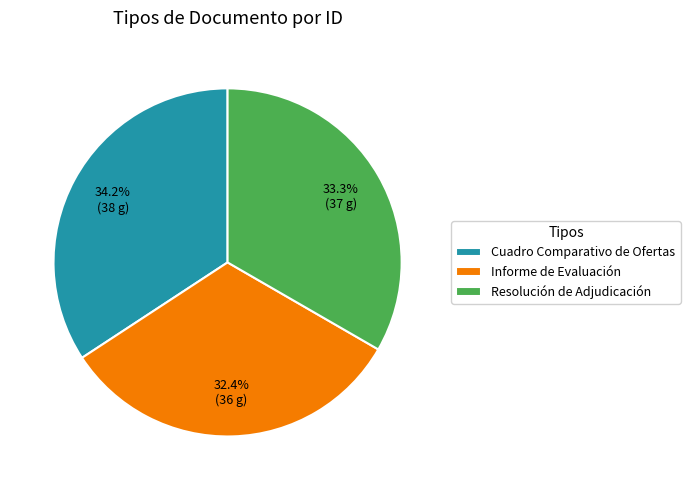

What percentage is NOT represented by Informe de Evaluación?

67.6%